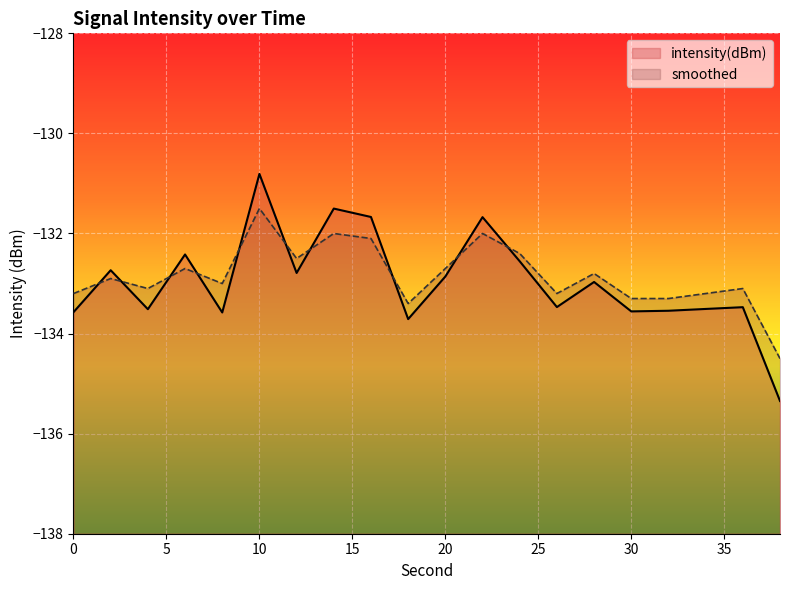

What value does the smoothed series have at 16?

-132.1